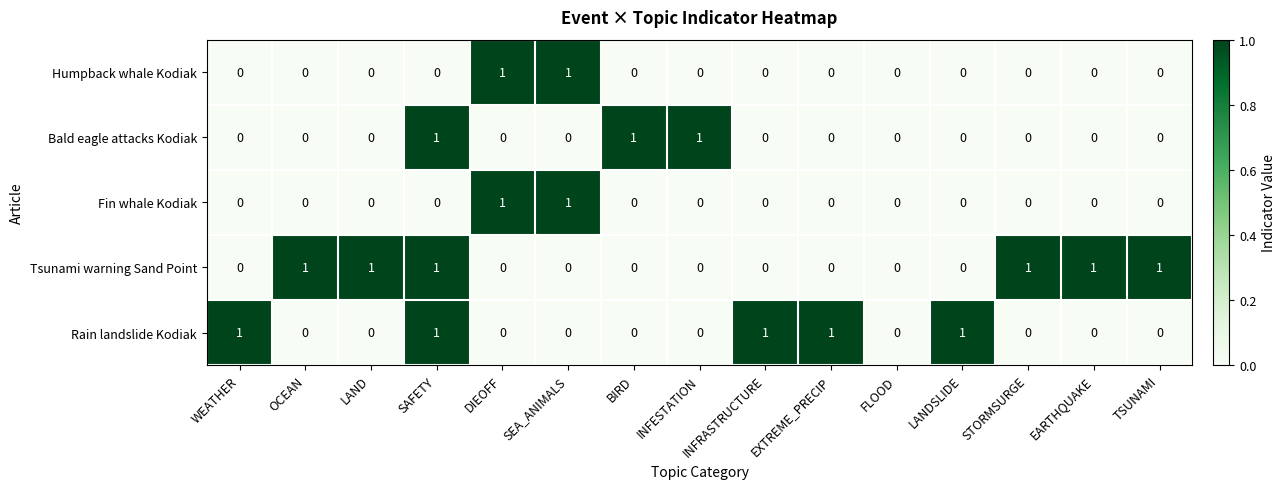

How many Fin whale Kodiak values are between 0 and 1?

15